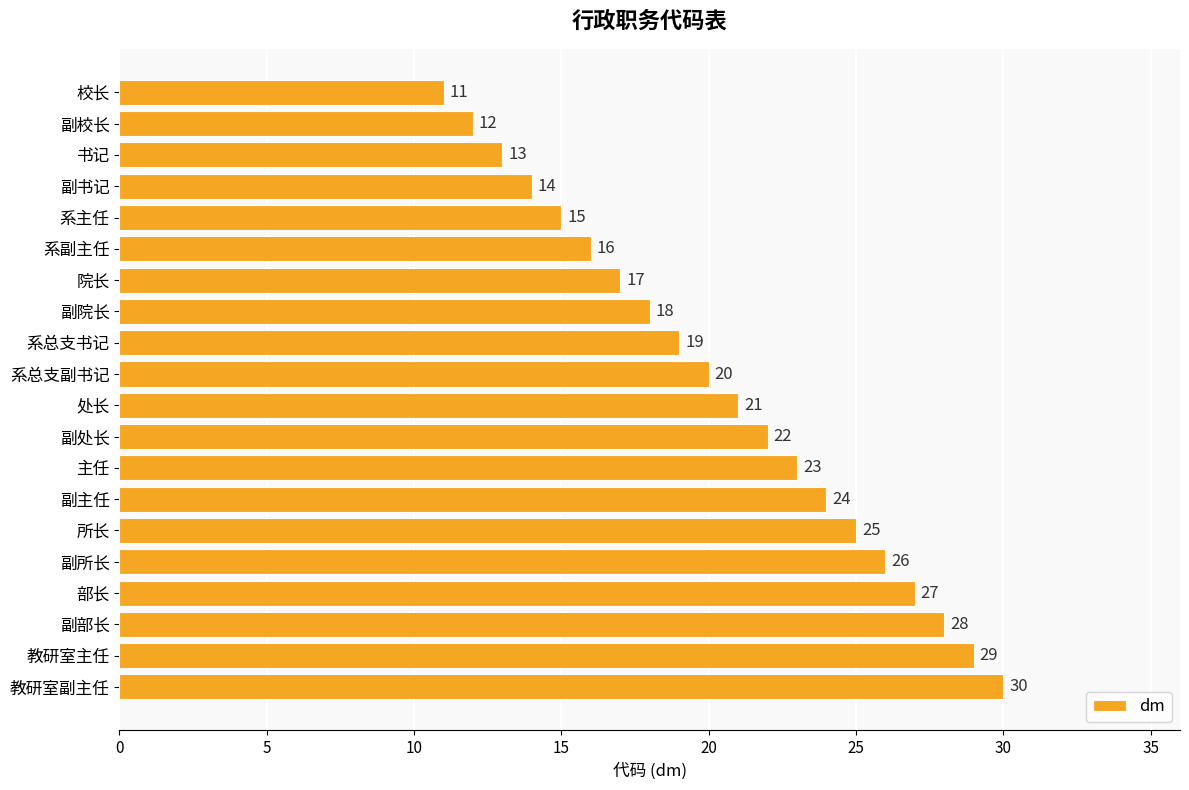

Reading bottom to top, transcribe all the data shown in this chart.

教研室副主任=30	教研室主任=29	副部长=28	部长=27	副所长=26	所长=25	副主任=24	主任=23	副处长=22	处长=21	系总支副书记=20	系总支书记=19	副院长=18	院长=17	系副主任=16	系主任=15	副书记=14	书记=13	副校长=12	校长=11